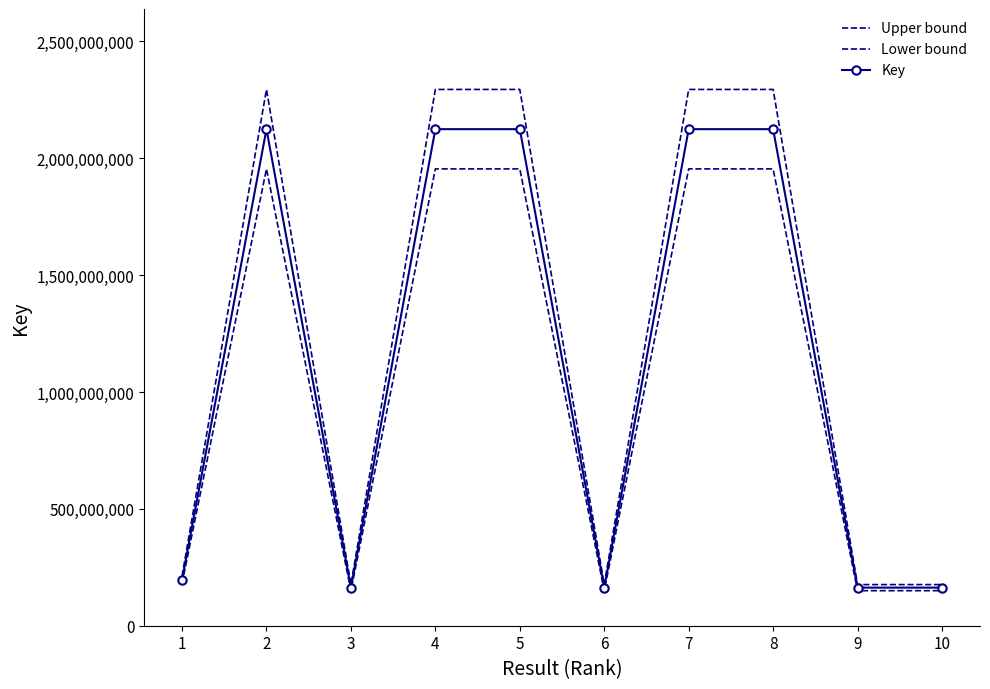

Reading left to right, what are all the values shown in this chart?

Upper bound: 1=212071125.2	2=2294634476.2	3=176037567.8	4=2294651222.6	5=2294650791.7	6=176040218.2	7=2294623847.9	8=2294637746.4	9=176027962.3	10=176035808.5
Lower bound: 1=180653180.8	2=1954688627.8	3=149957928.2	4=1954702893.4	5=1954702526.3	6=149960185.8	7=1954679574.1	8=1954691413.6	9=149949745.7	10=149956429.5
Key: 1=196362153.0	2=2124661552.0	3=162997748.0	4=2124677058.0	5=2124676659.0	6=163000202.0	7=2124651711.0	8=2124664580.0	9=162988854.0	10=162996119.0